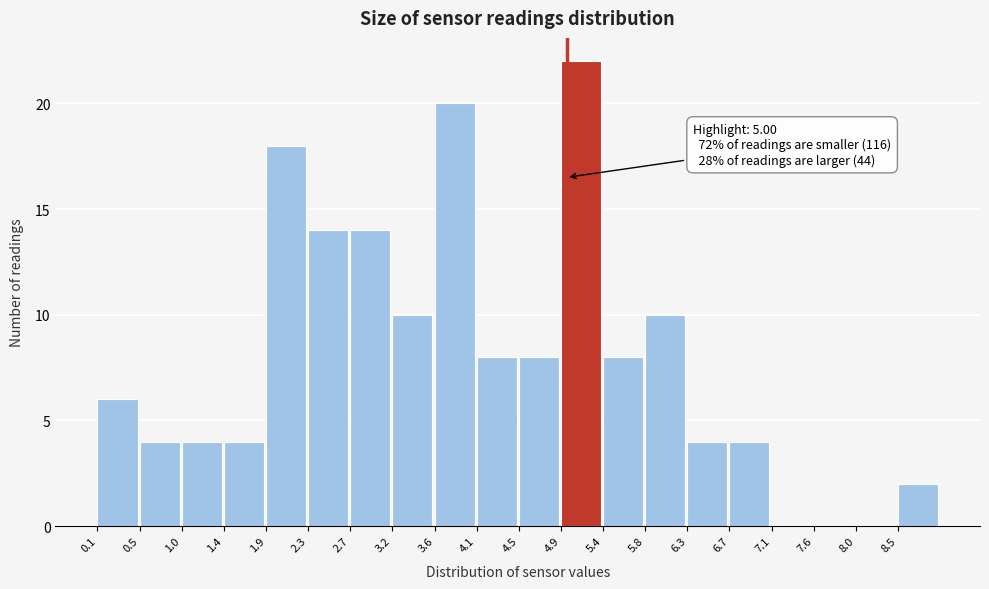

Which range on the x-axis has the tallest bar?

4.94 to 5.38